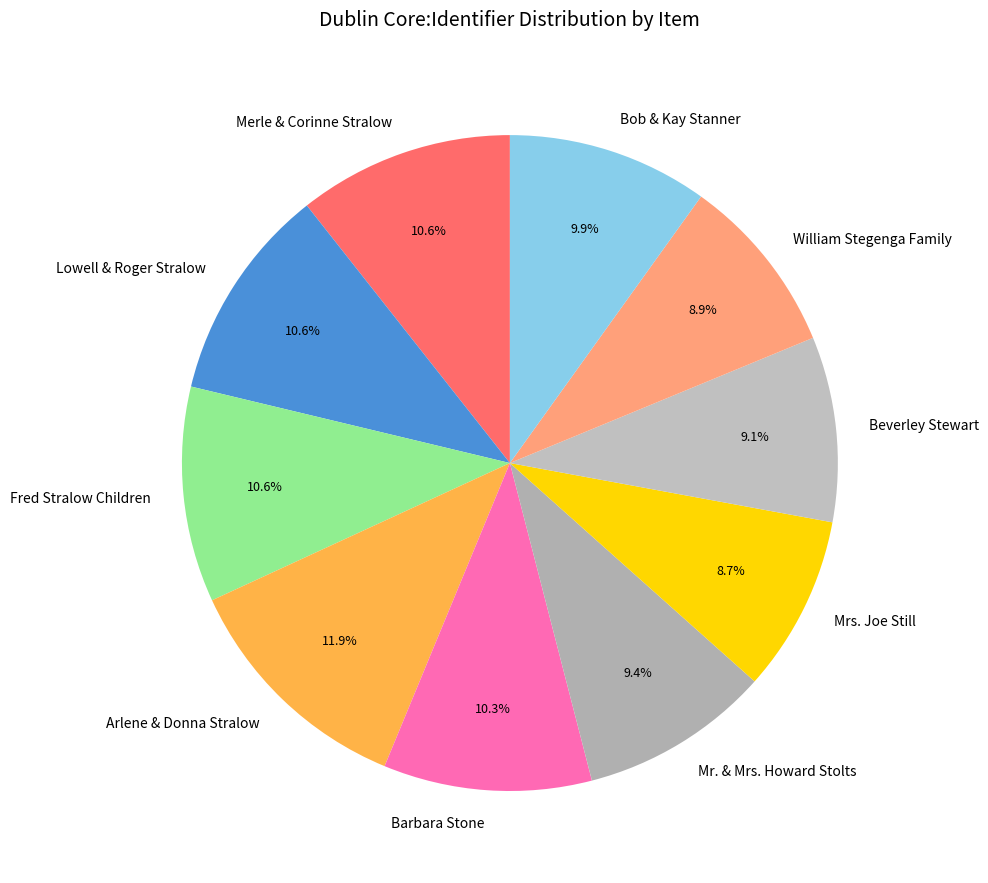

To the nearest percent, what portion does Mrs. Joe Still represent?

9%